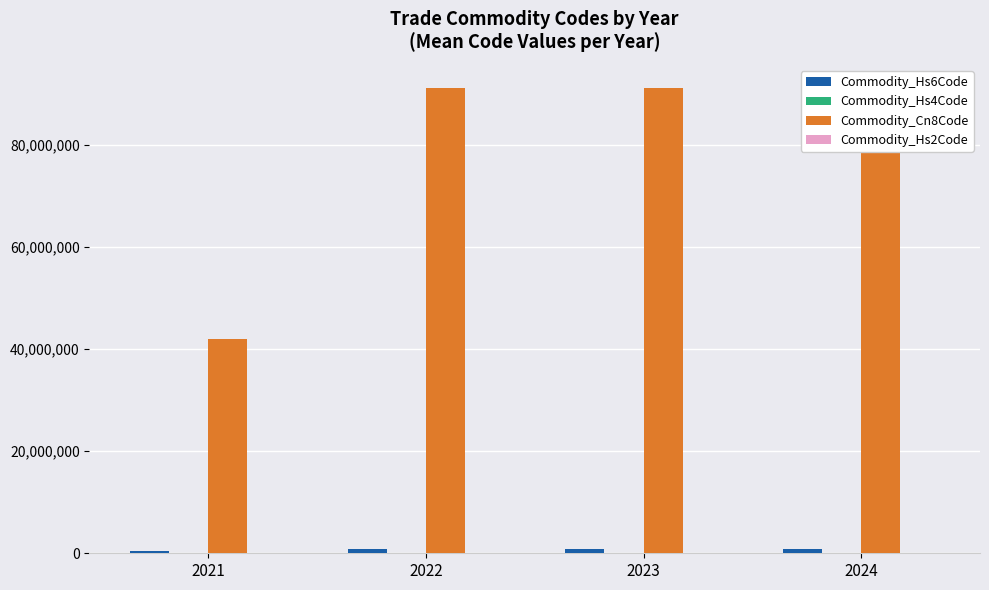

How many categories are shown in the chart?

4